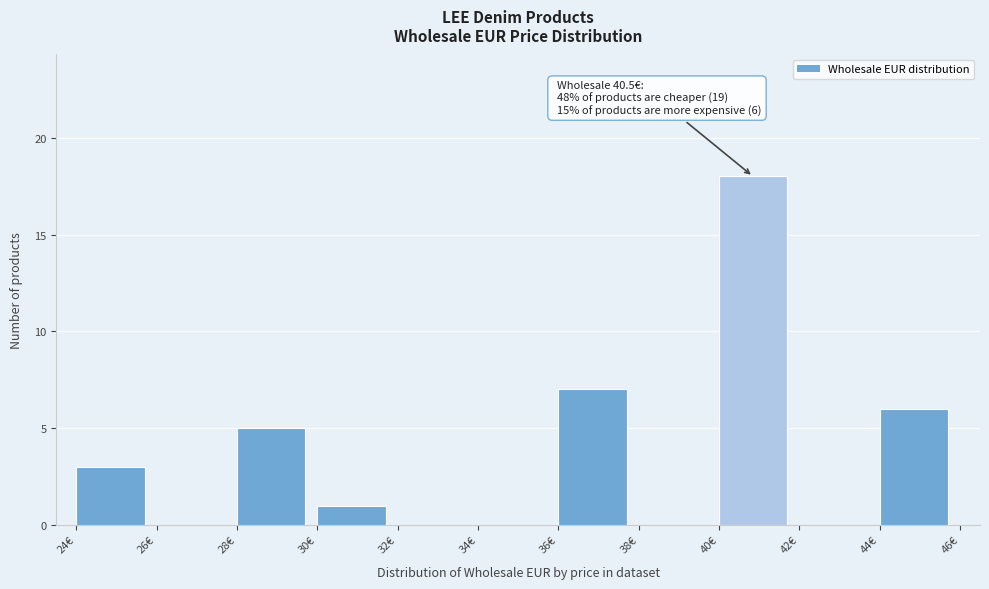

Which range on the x-axis has the tallest bar?

40 to 42